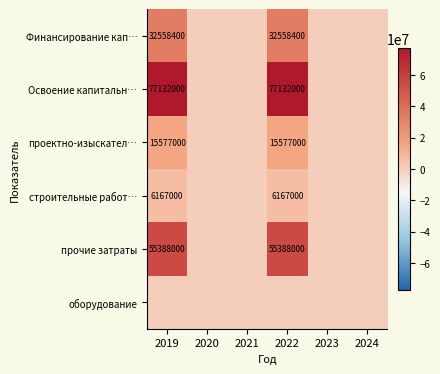

The Освоение капитальн… series shows 77132000 at 2022. True or false?

True